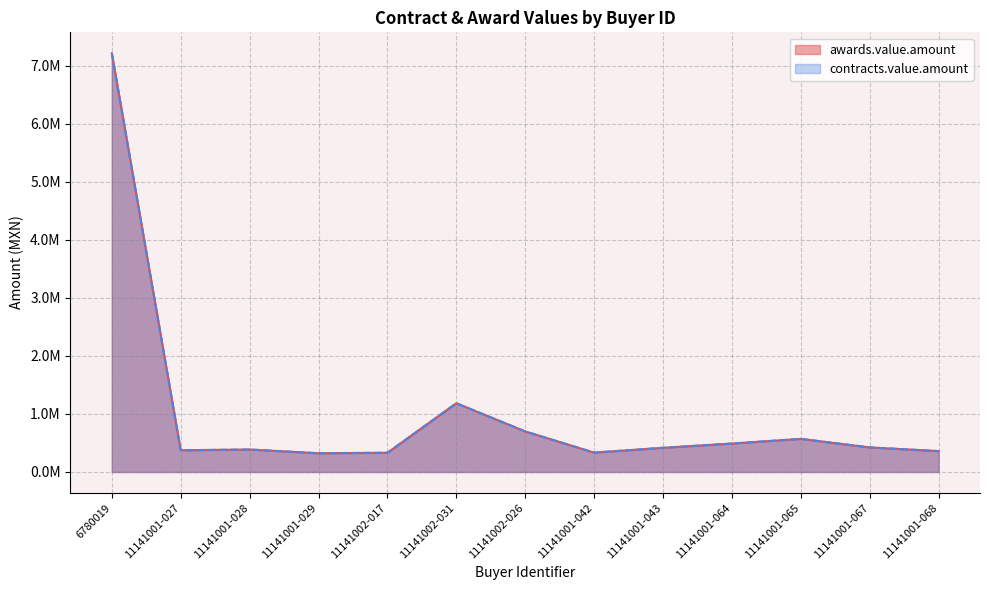

Reading right to left, list all the values displayed in this chart.

awards.value.amount: 11141001-068=360305.4	11141001-067=423240.2	11141001-065=570657.3	11141001-064=490216.2	11141001-043=417035.8	11141001-042=333774.3	11141002-026=699220.7	11141002-031=1185291.8	11141002-017=331416.0	11141001-029=323057.0	11141001-028=387333.3	11141001-027=374758.8	6780019=7218583.2
contracts.value.amount: 11141001-068=360305.4	11141001-067=423240.2	11141001-065=570657.3	11141001-064=490216.2	11141001-043=417035.8	11141001-042=333774.3	11141002-026=699220.7	11141002-031=1185291.8	11141002-017=331416.0	11141001-029=323057.0	11141001-028=387333.3	11141001-027=374758.8	6780019=7218583.2